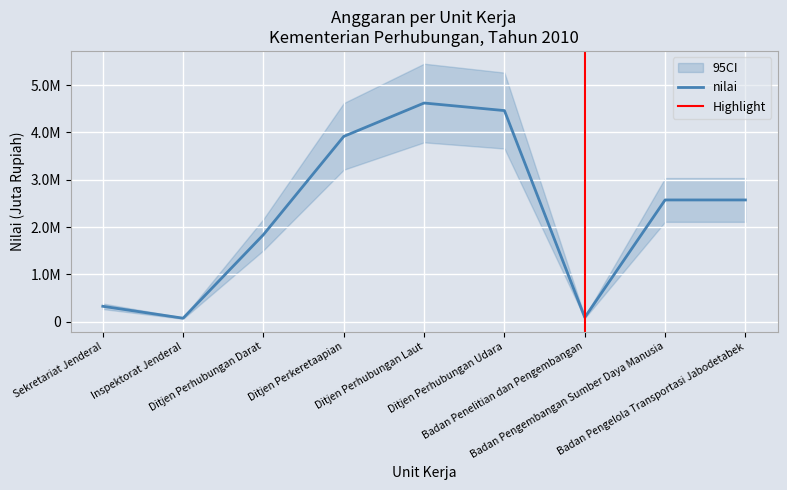

What is the ratio of the value at Ditjen Perhubungan Laut to the value at Badan Penelitian dan Pengembangan?

52.6